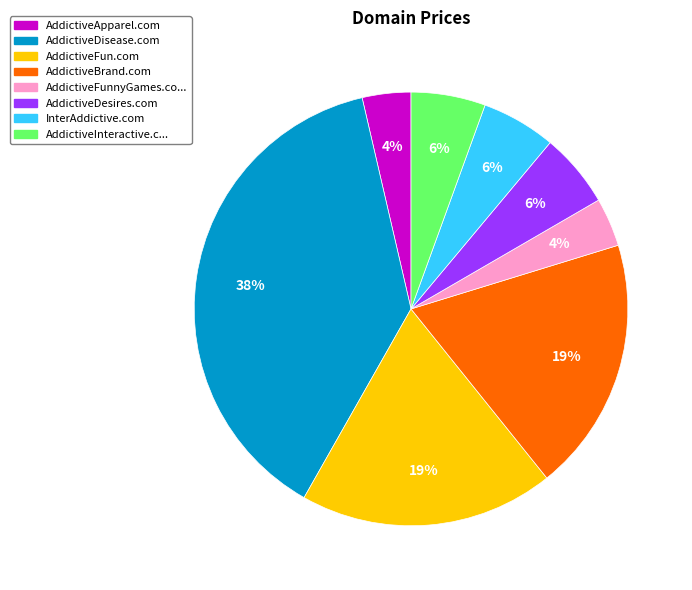

To the nearest percent, what is the average slice percentage?

12%